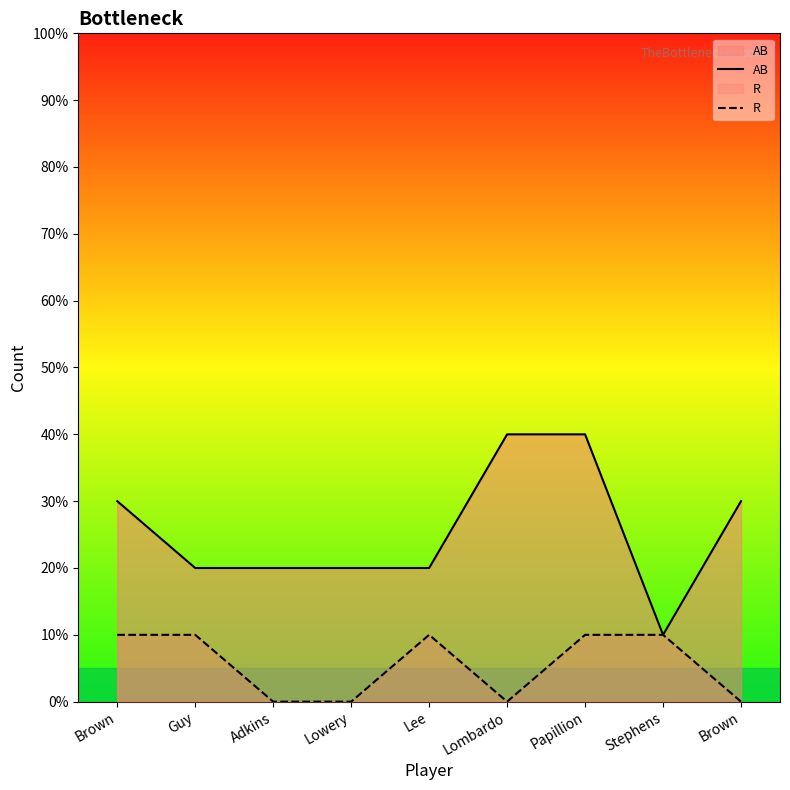

At which category is the sum across all series the highest?

Papillion